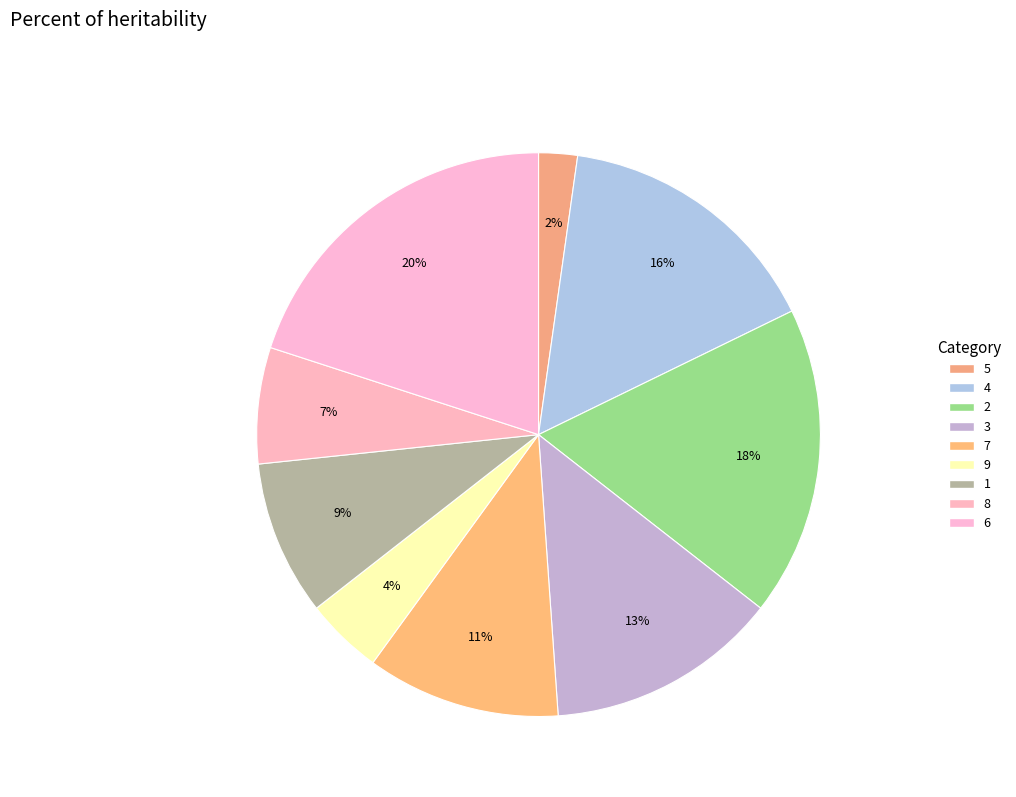

How many segments does this pie chart have?

9